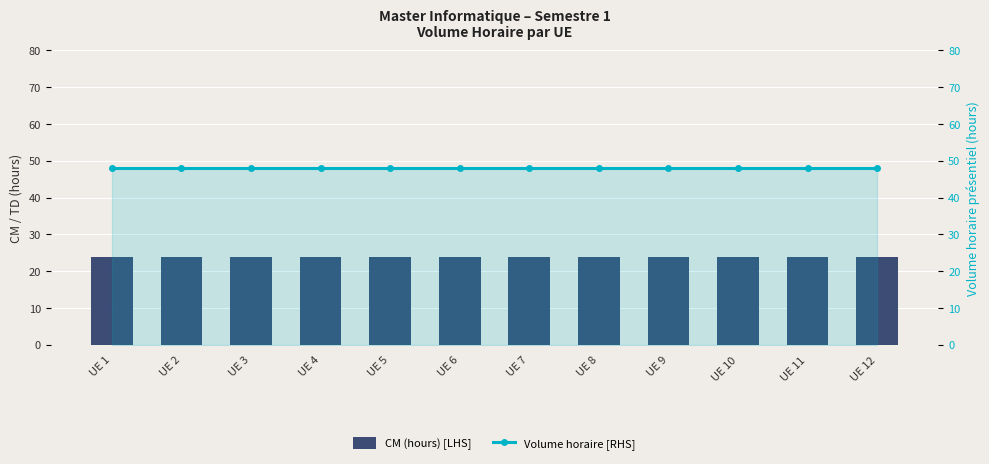

What are all the series names shown in the legend?

CM (hours) [LHS], Volume horaire [RHS]